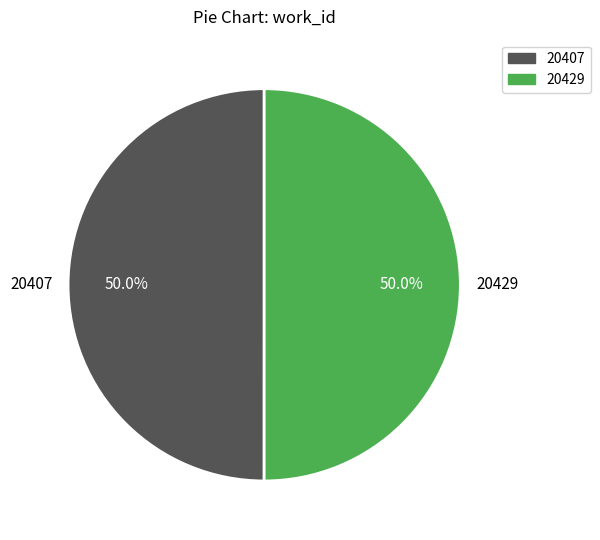

Approximately how many times larger is the value at 20407 compared to 20429?

1.0